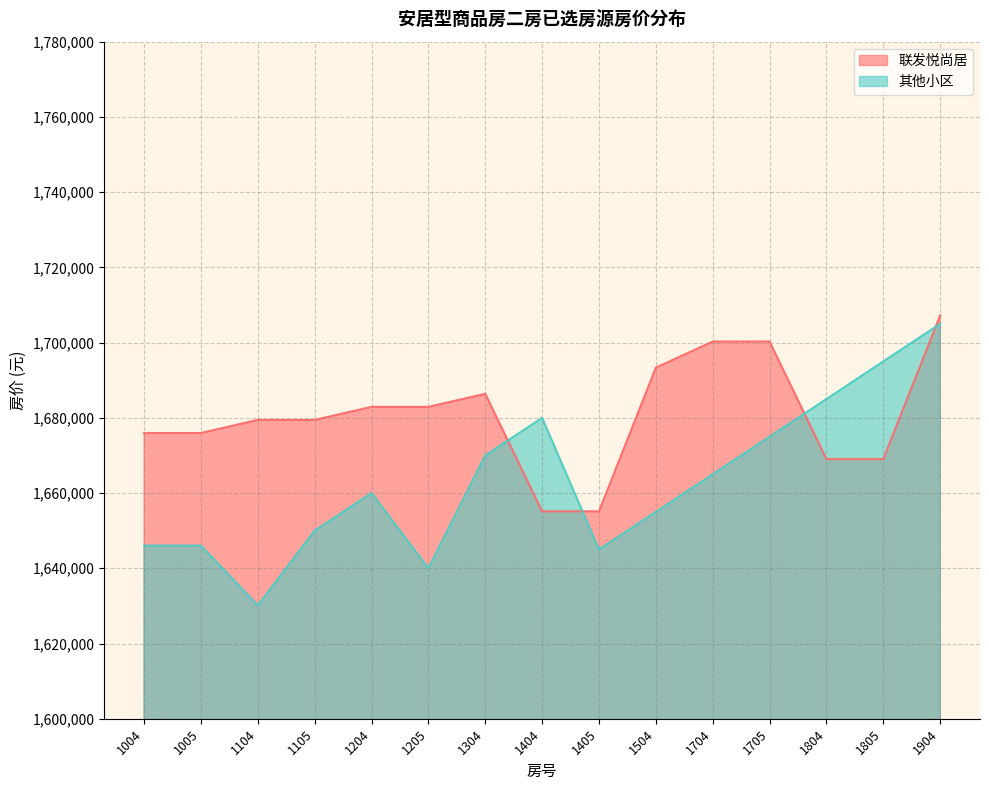

What is the value of the 其他小区 point at the 1st from the left?

1646030